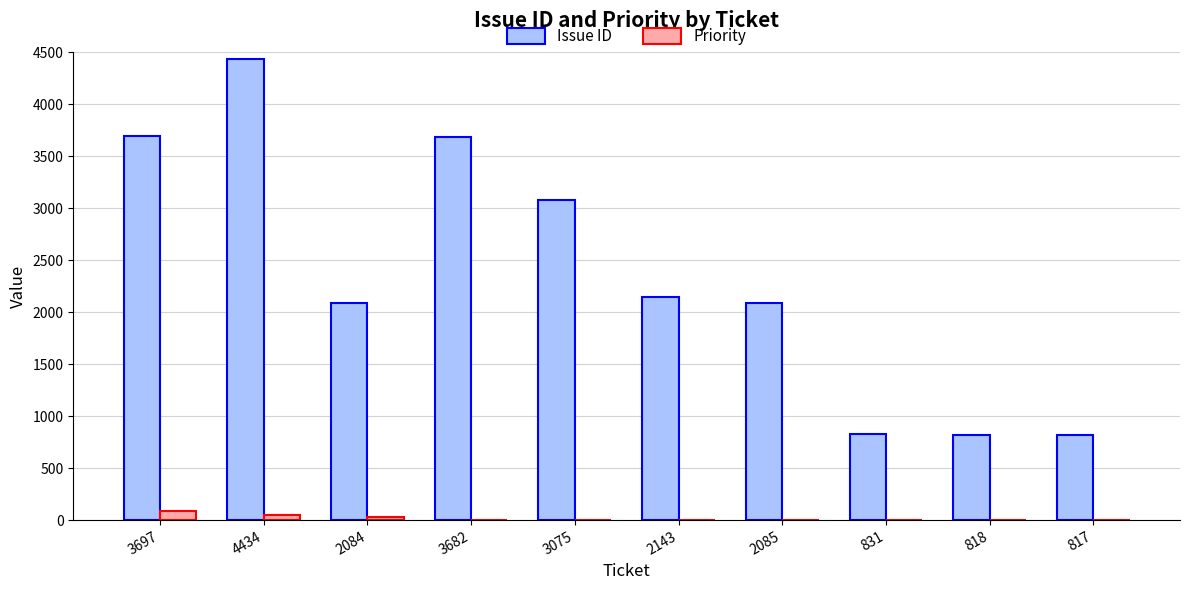

The value of Issue ID at 818 is 1215. True or false?

False